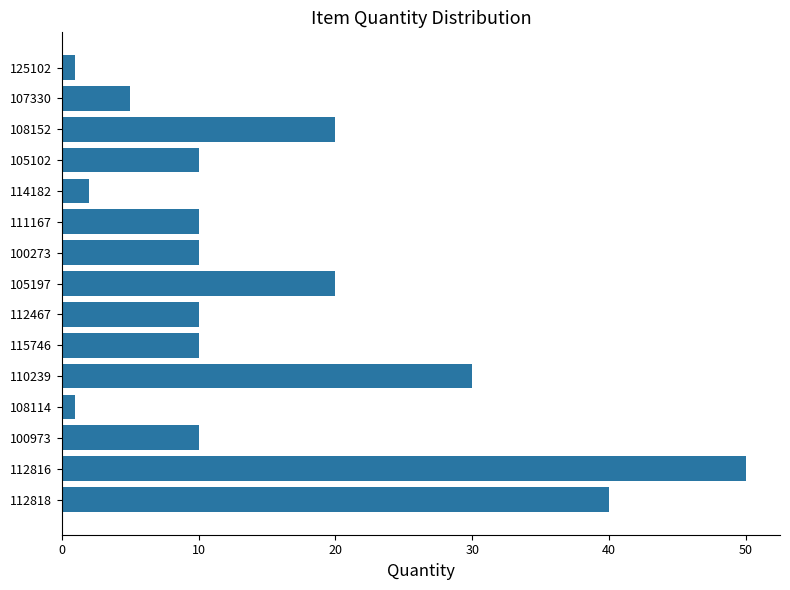

What is the sum of all values?

229